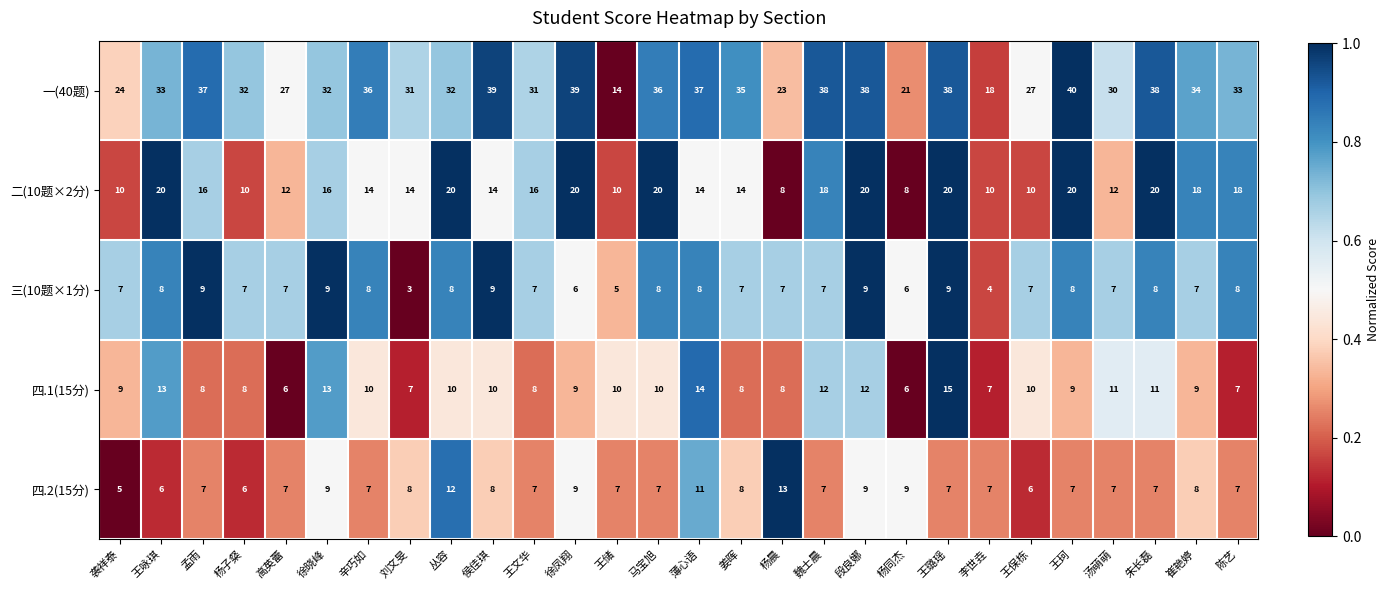

Read the 二(10题×2分) value at 杨子粲.

10